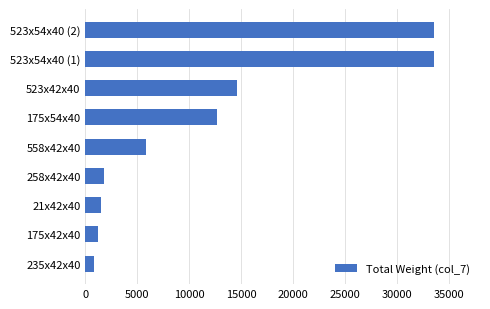

What is the value of the 4th bar from the top?

12690